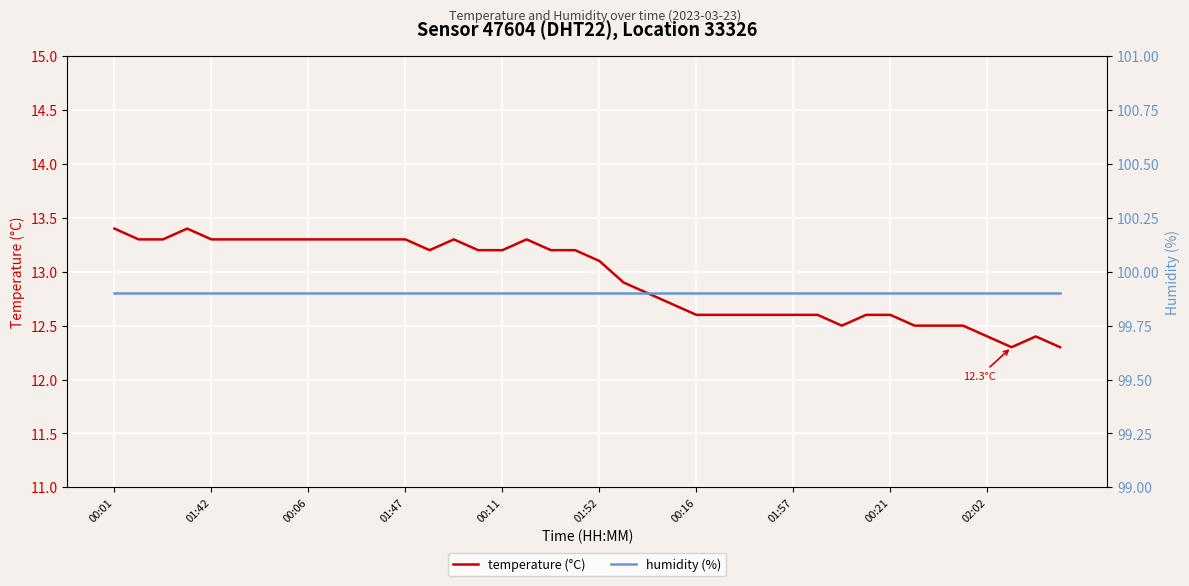

What is the highest value of the temperature (°C) series?

13.4